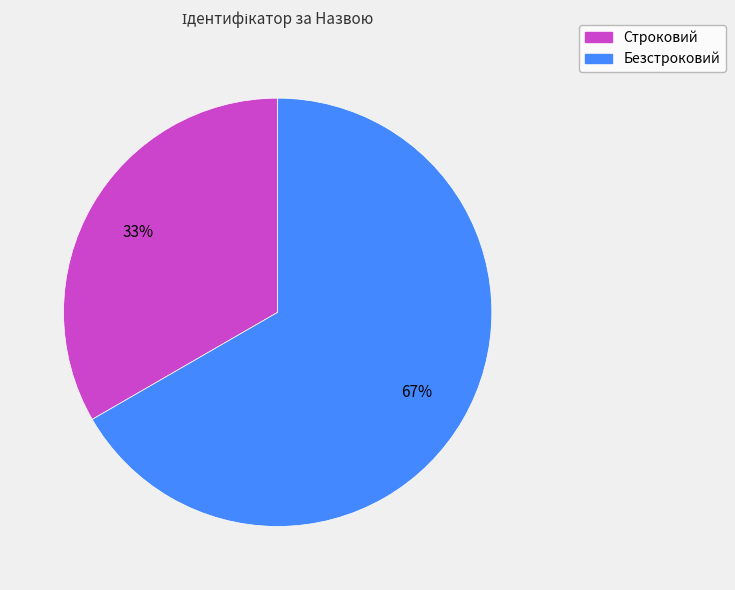

What is the ratio of the value at Строковий to the value at Безстроковий?

0.5